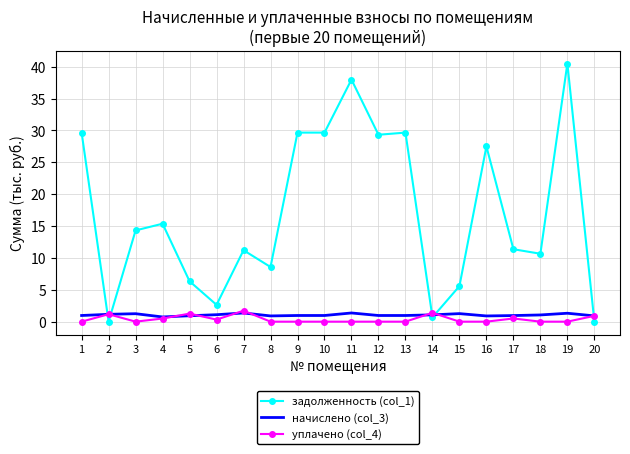

What is the difference between the highest and lowest values at 6?

2.3